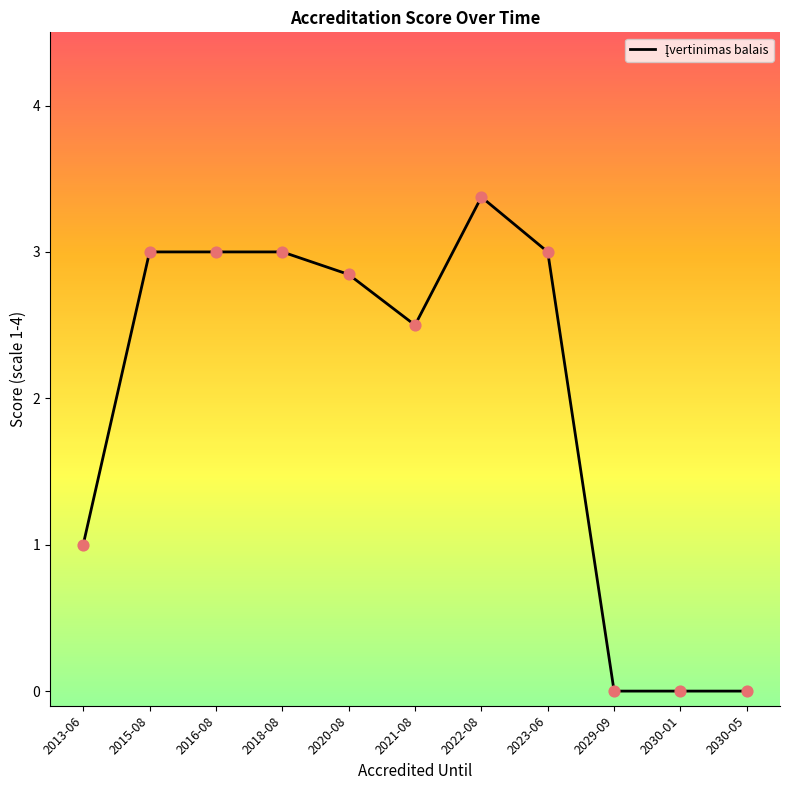

What is the change in value from 2020-08 to 2021-08?

-0.3